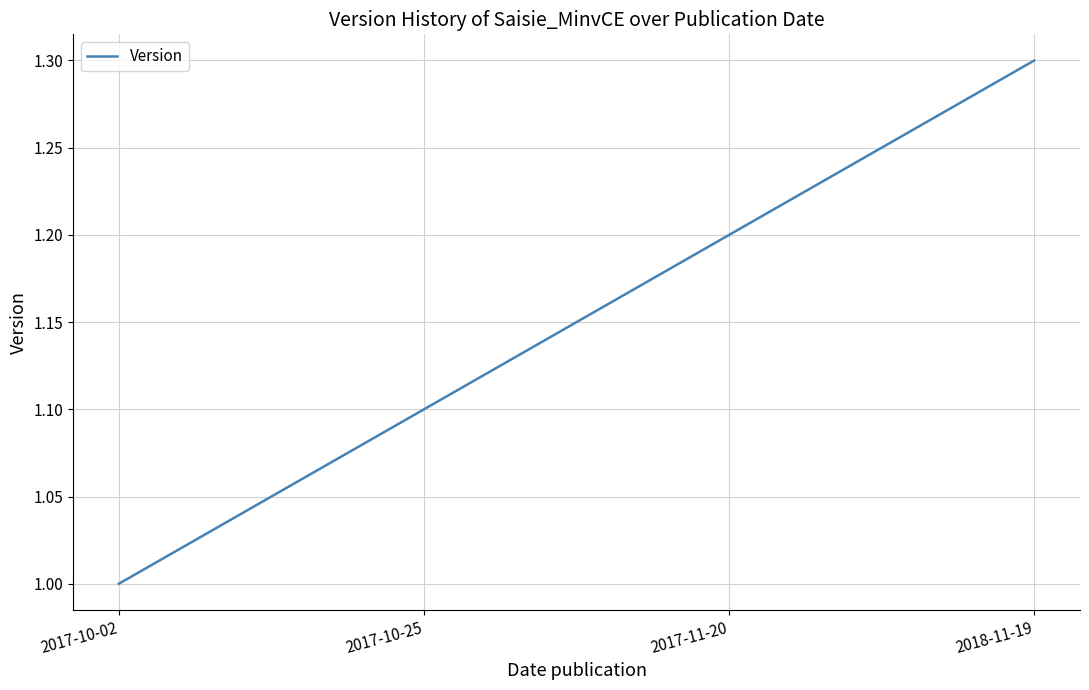

Approximately how many times larger is the value at 2017-10-02 compared to 2018-11-19?

0.8